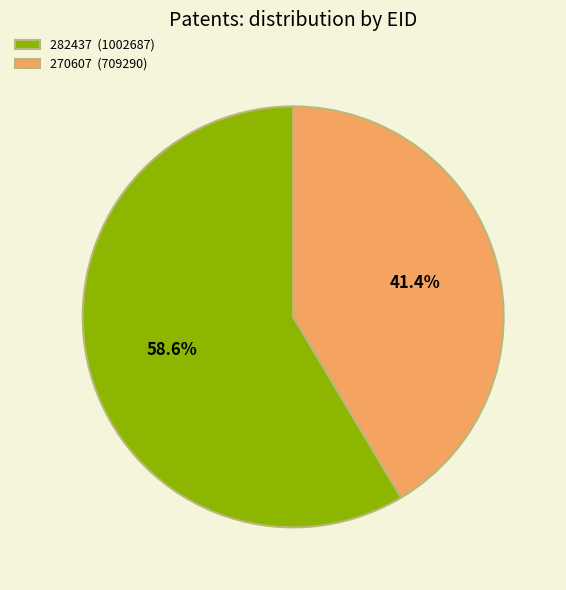

What percentage is NOT represented by 270607?

58.6%